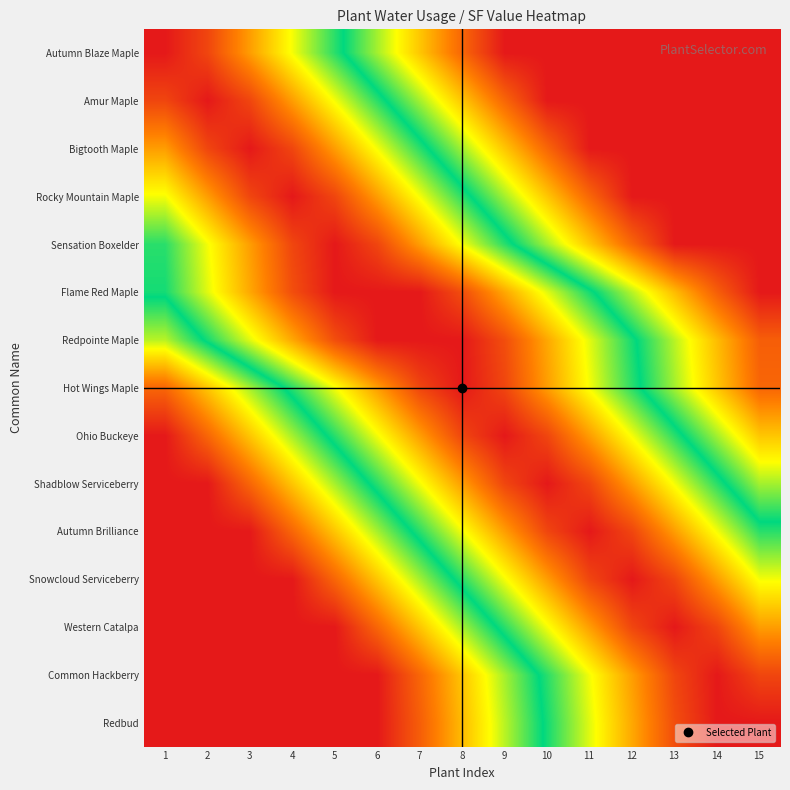

At how many categories does at least one series exceed 0?

15